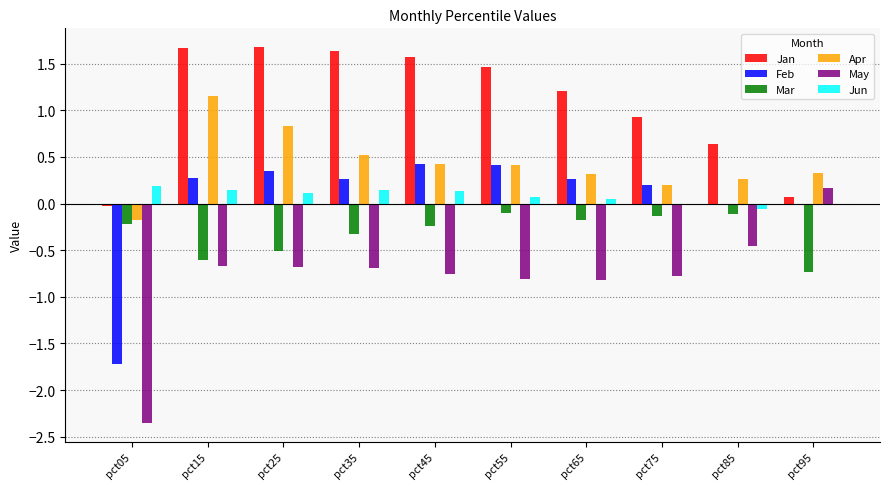

What is the maximum value shown in the chart?

1.7